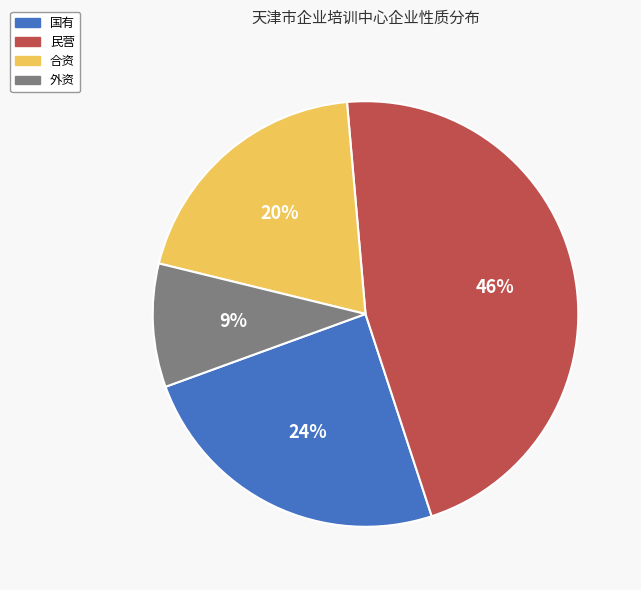

Is 国有 the majority of the pie?

No